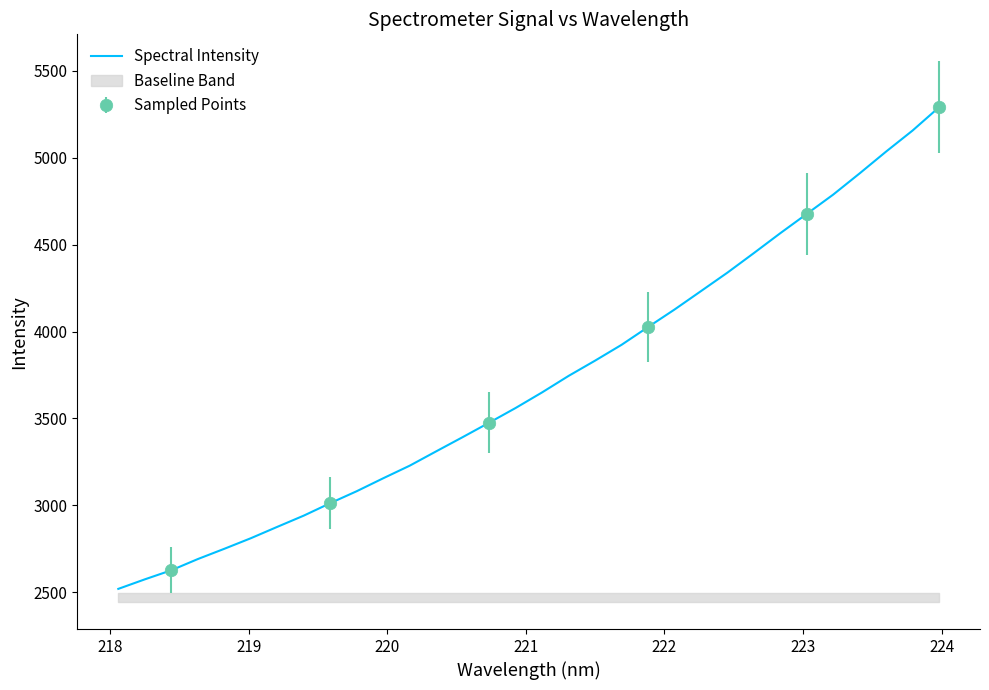

What is the smallest value displayed?

2519.4